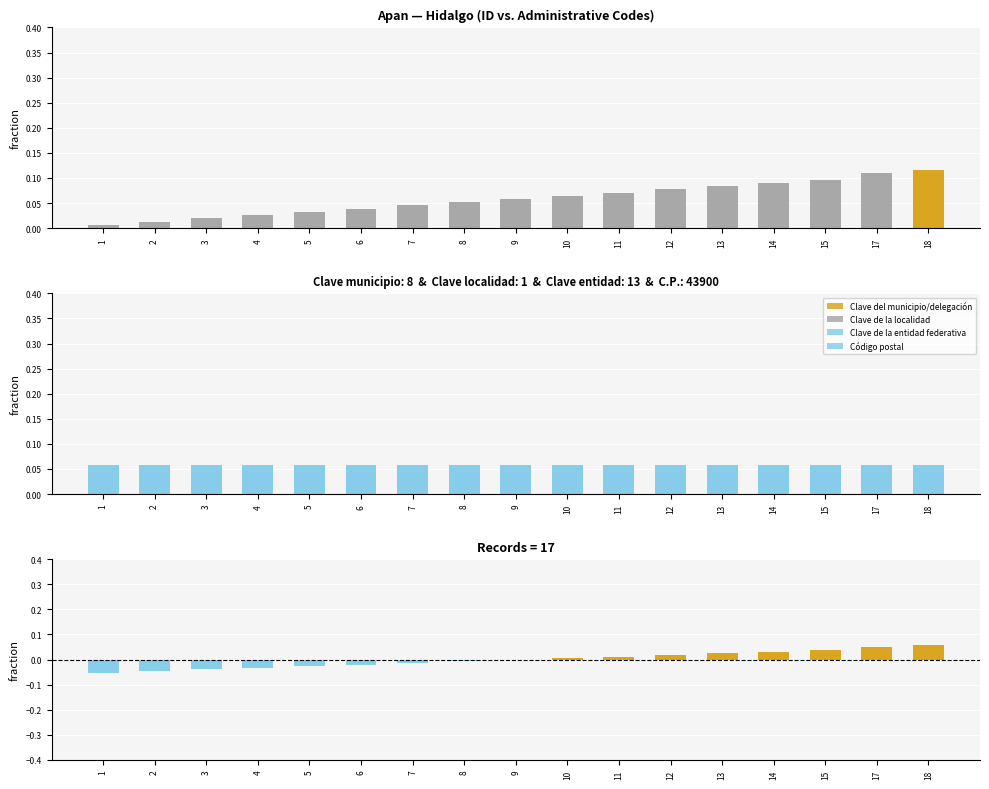

Which series changed the most between 10 and 17?

ID